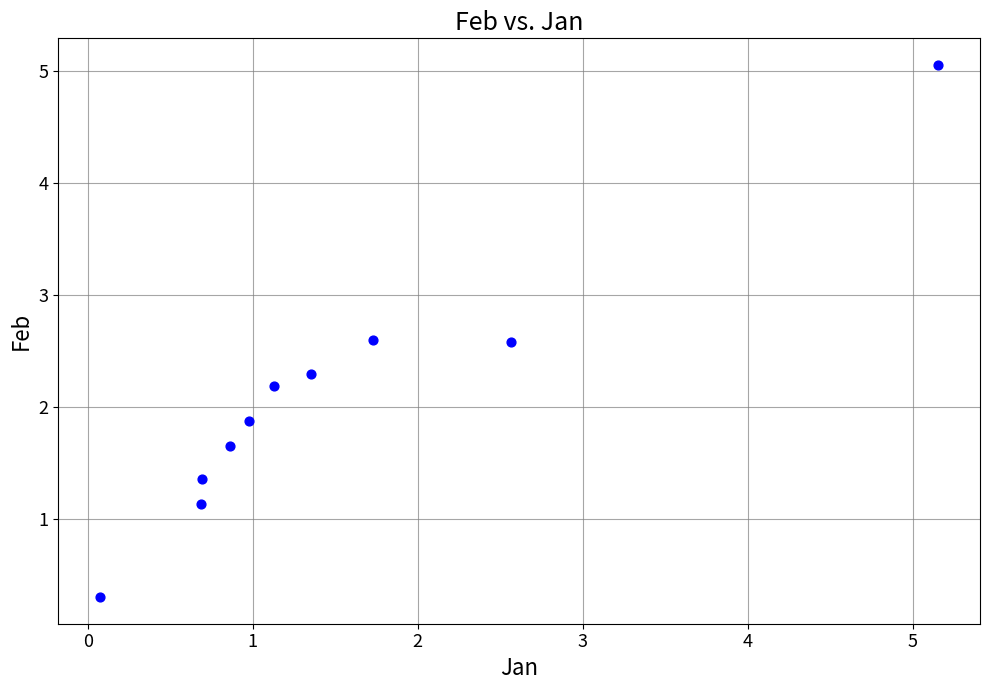

What Y value in the scatter plot is closest to 2?

1.9